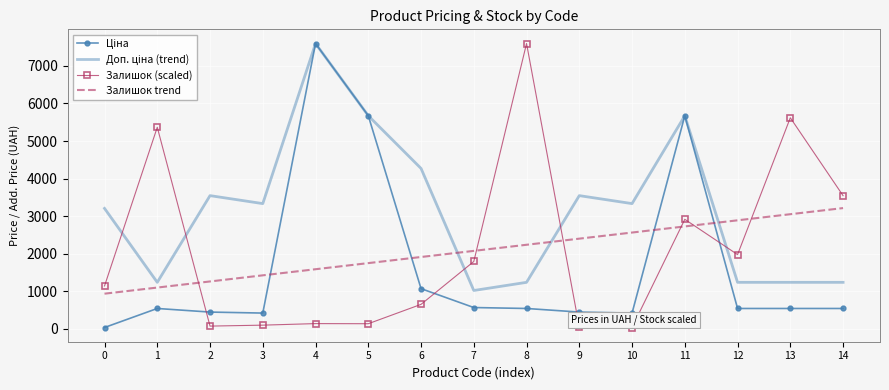

Where do Залишок (scaled) and Залишок trend first cross each other?

1 and 2